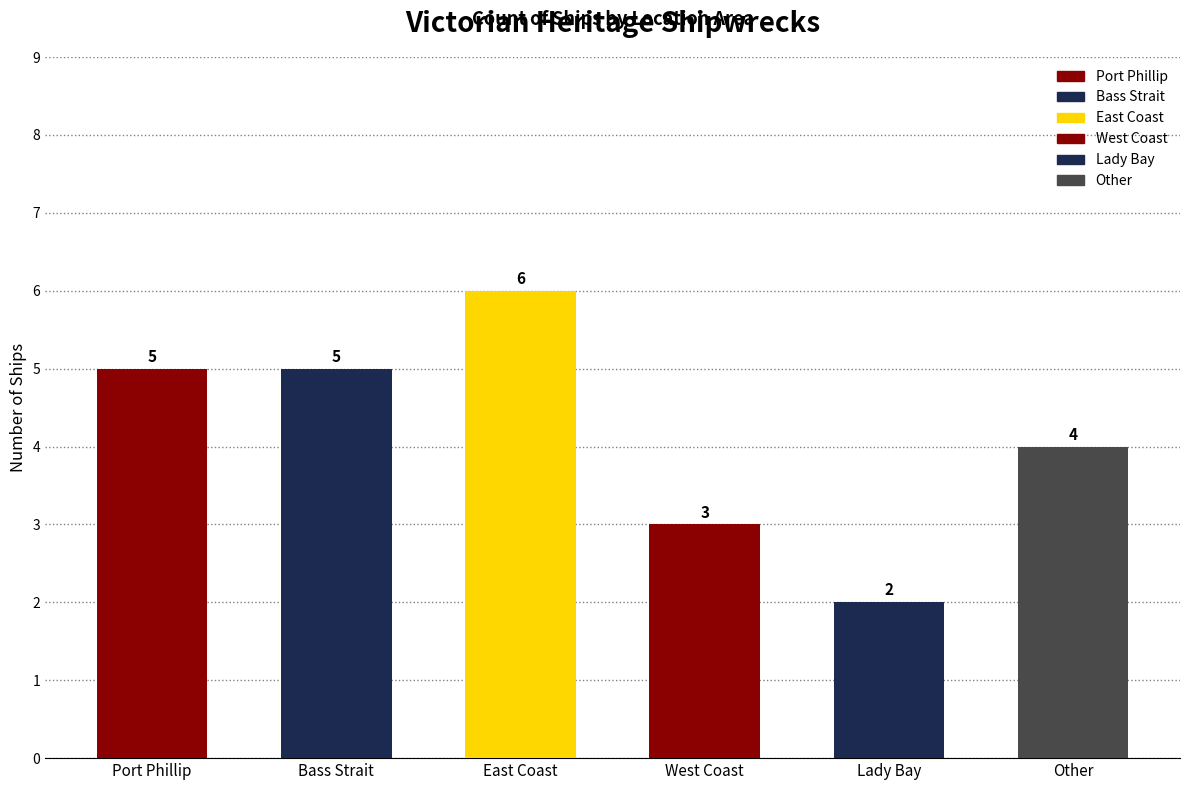

Reading left to right, what are all the values shown in this chart?

5	5	6	3	2	4